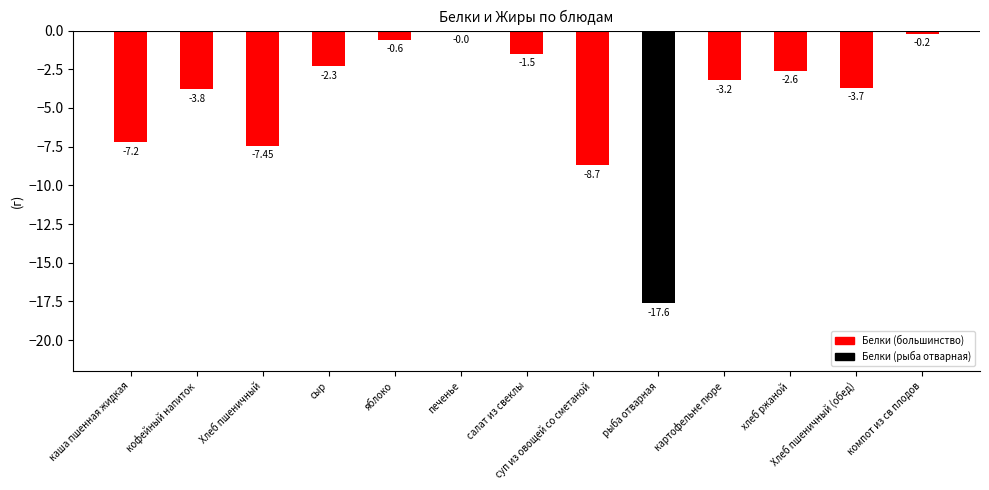

How many distinct data groups are displayed?

1